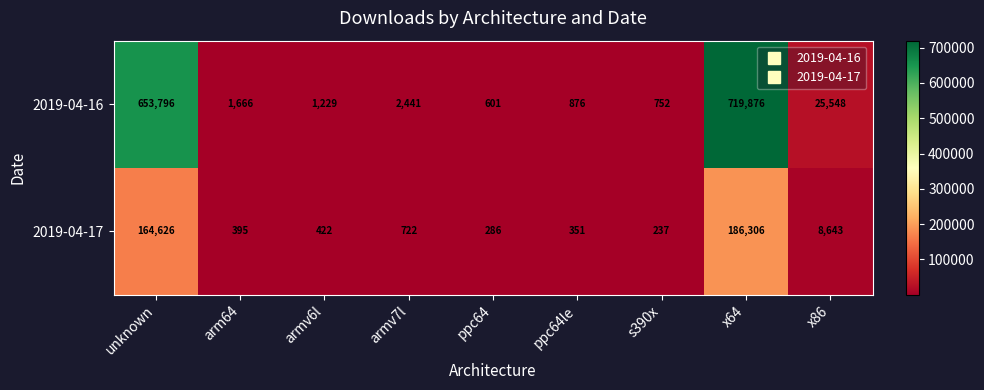

What is the total value across all series at armv7l?

3163